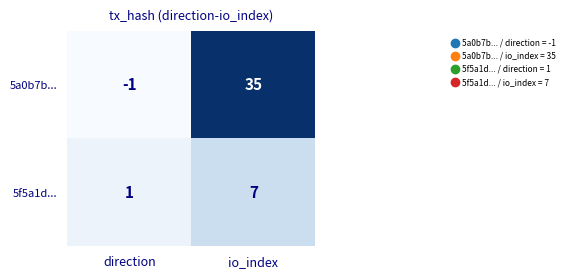

What is the difference between the 5f5a1d... values at io_index and direction?

6